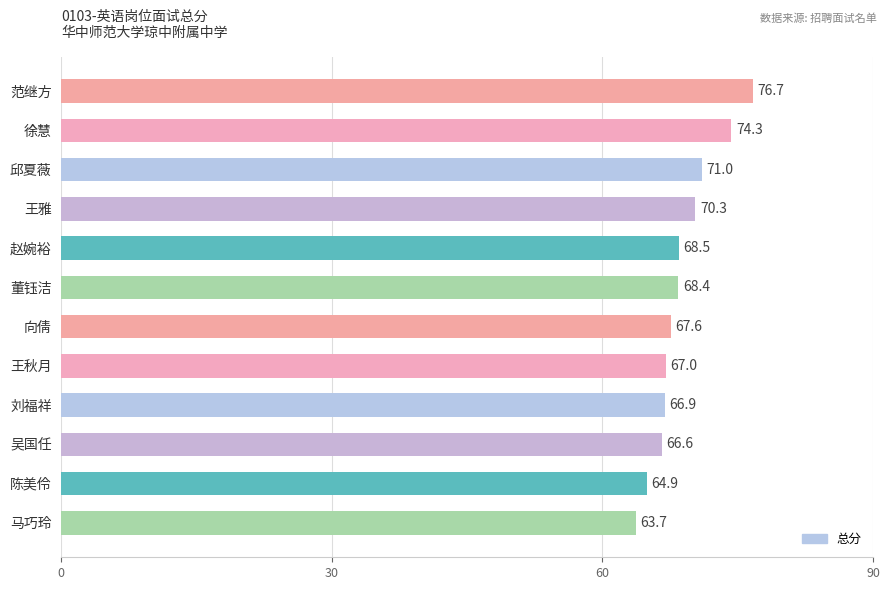

How many data points does each series have?

12